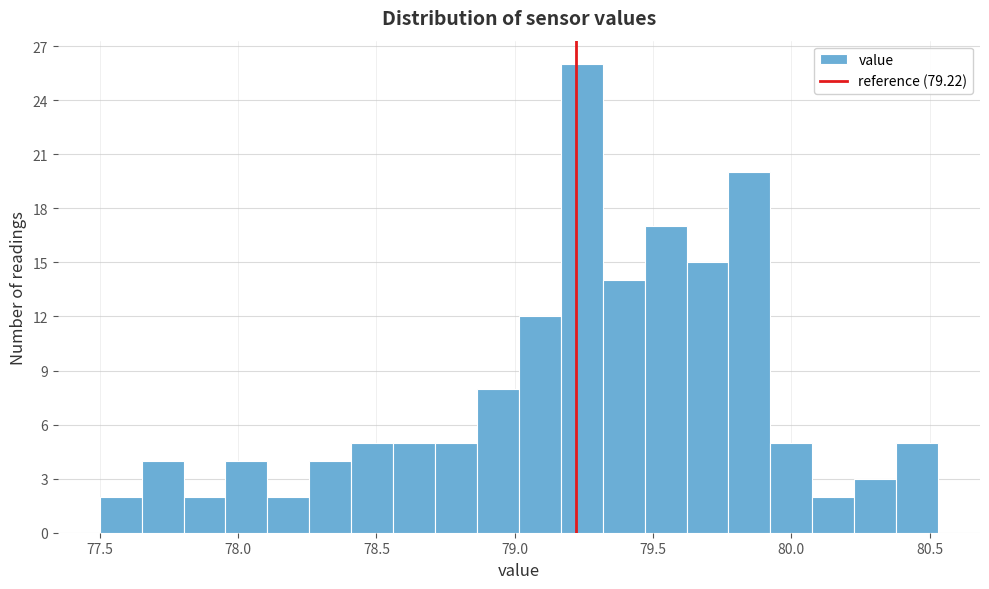

Read against the x-axis, roughly where is the centre of the tallest bar?

79.25